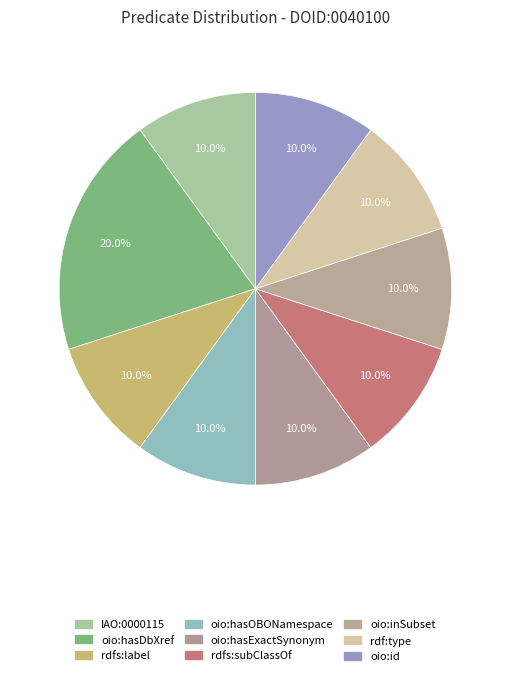

To the nearest percent, what is the average slice percentage?

11%